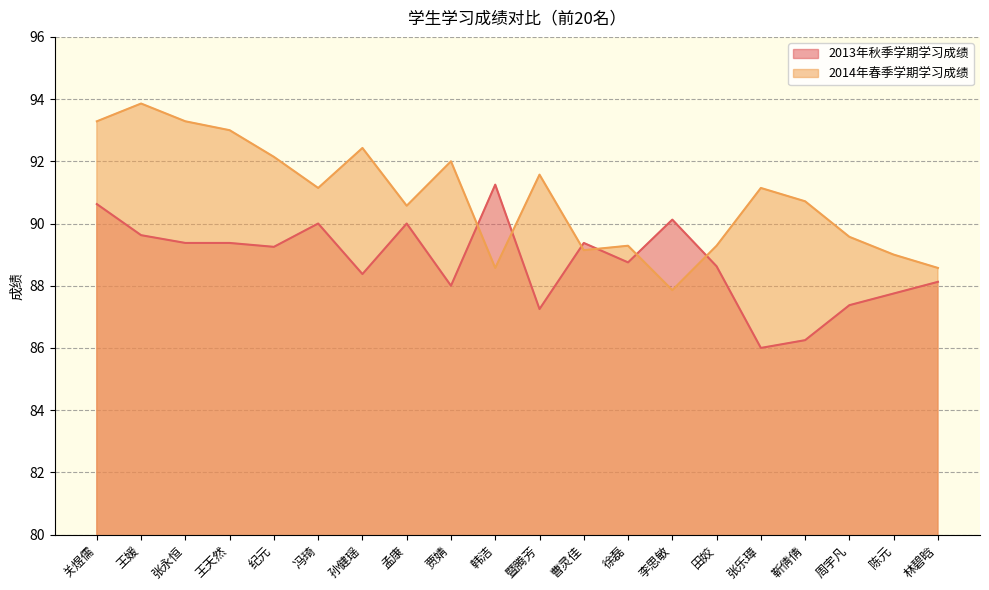

Which category has the highest value in the 2014年春季学期学习成绩 series?

王媛